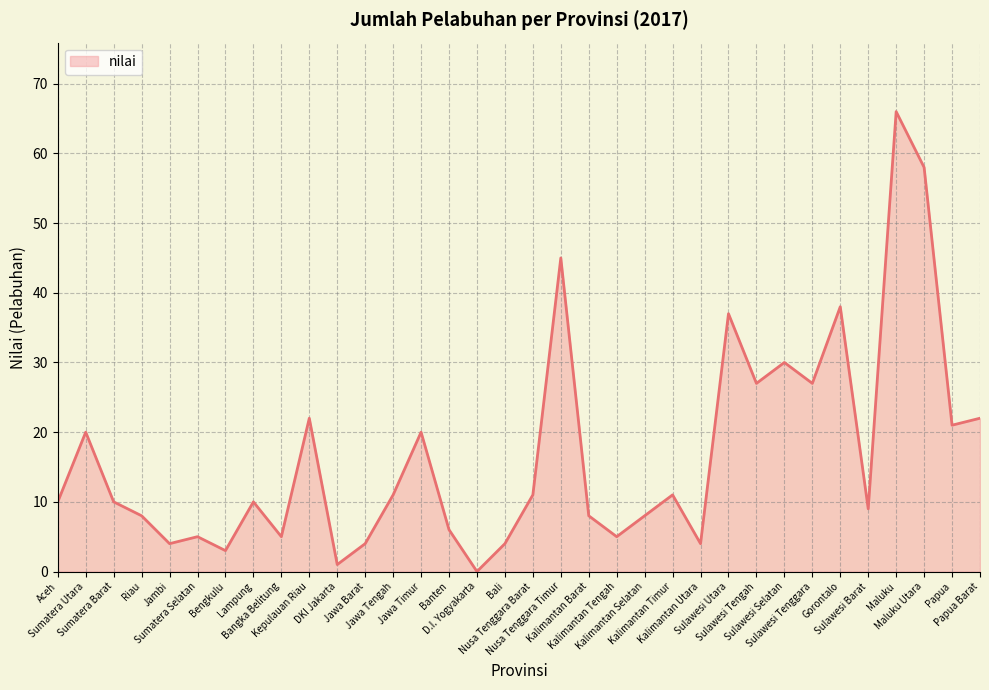

What is the change in value from Nusa Tenggara Timur to Gorontalo?

-7